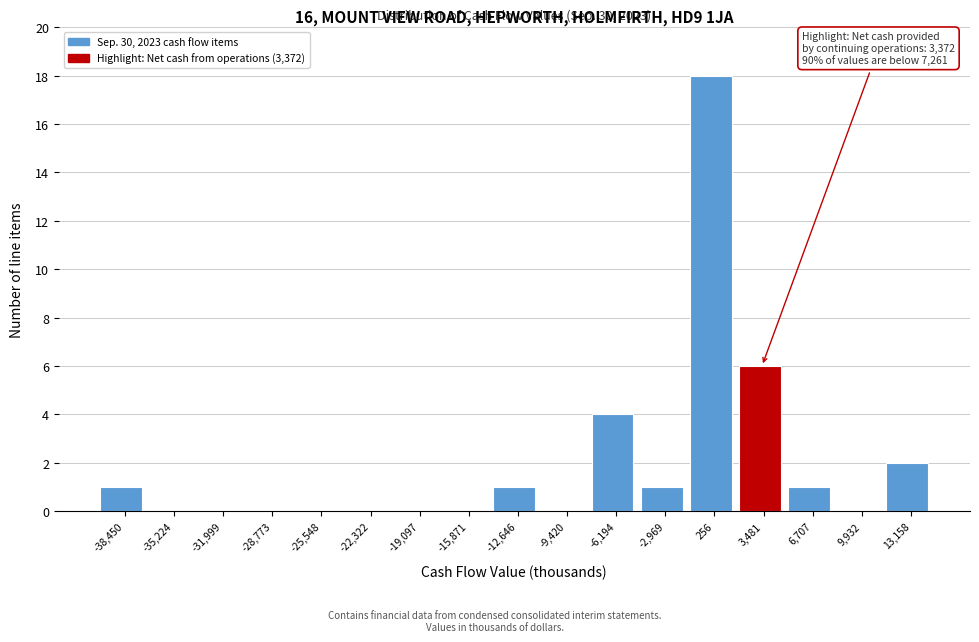

Which range on the x-axis has the tallest bar?

-1500 to 2000